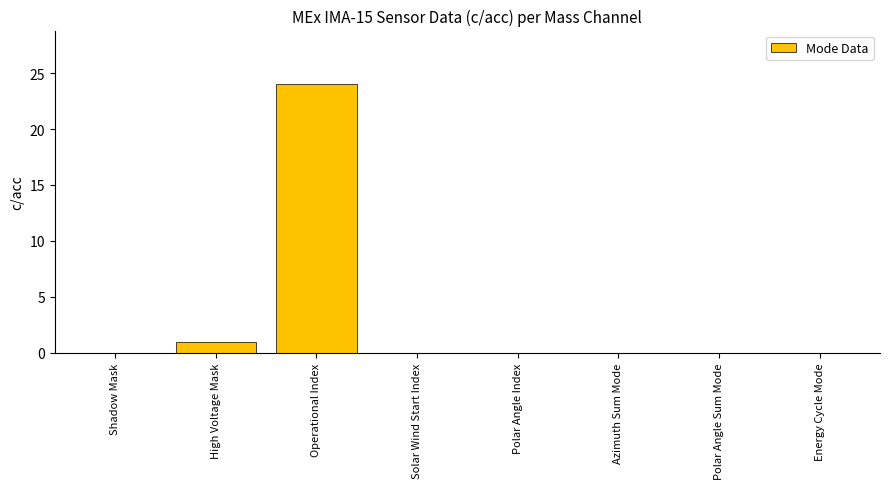

At which category does the chart reach its peak across all series?

Operational Index